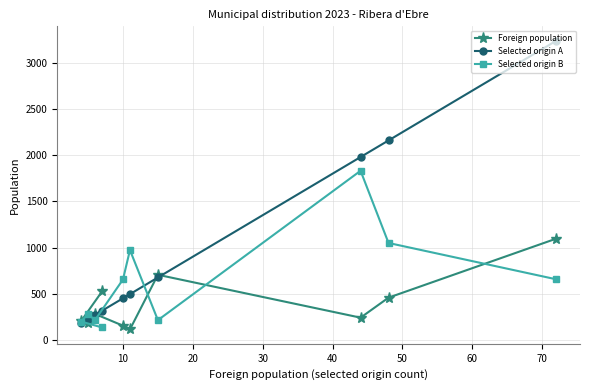

List the series in order of their peak value, highest first.

Selected origin A, Selected origin B, Foreign population